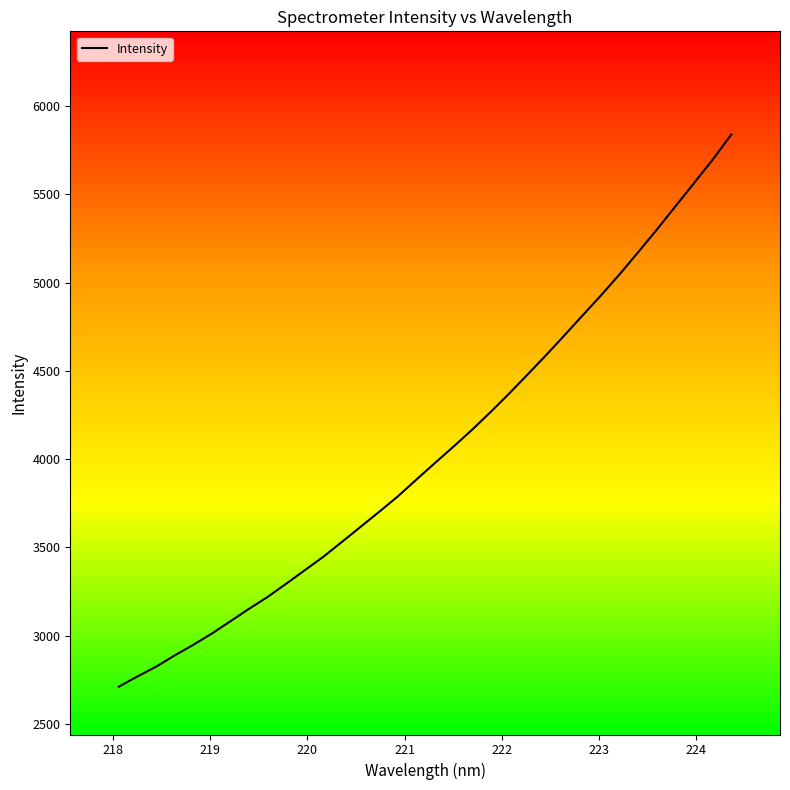

What is the difference between the maximum and minimum values?

3129.3